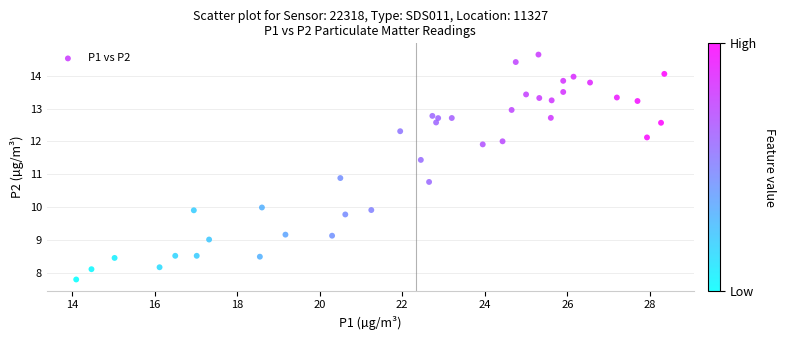

What Y value in the scatter plot is closest to 11?

10.9